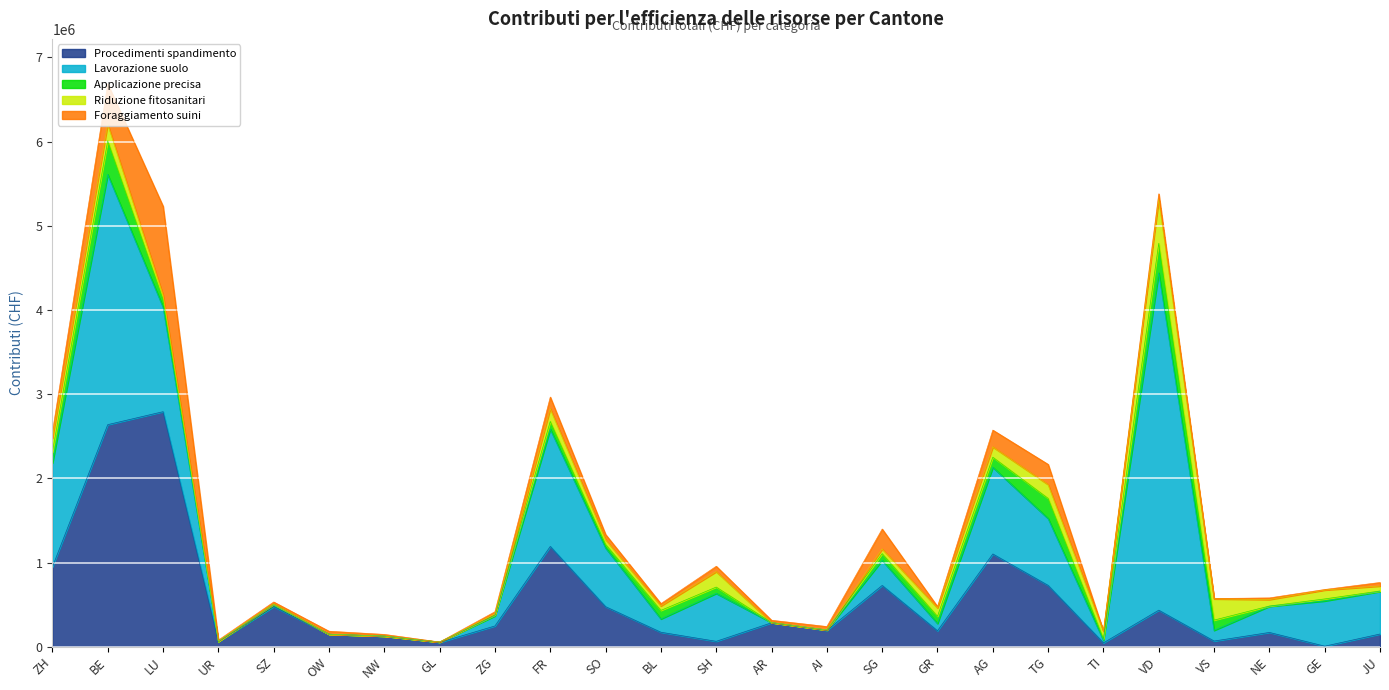

What is the difference between the maximum and minimum values in the Applicazione precisa series?

400131.0